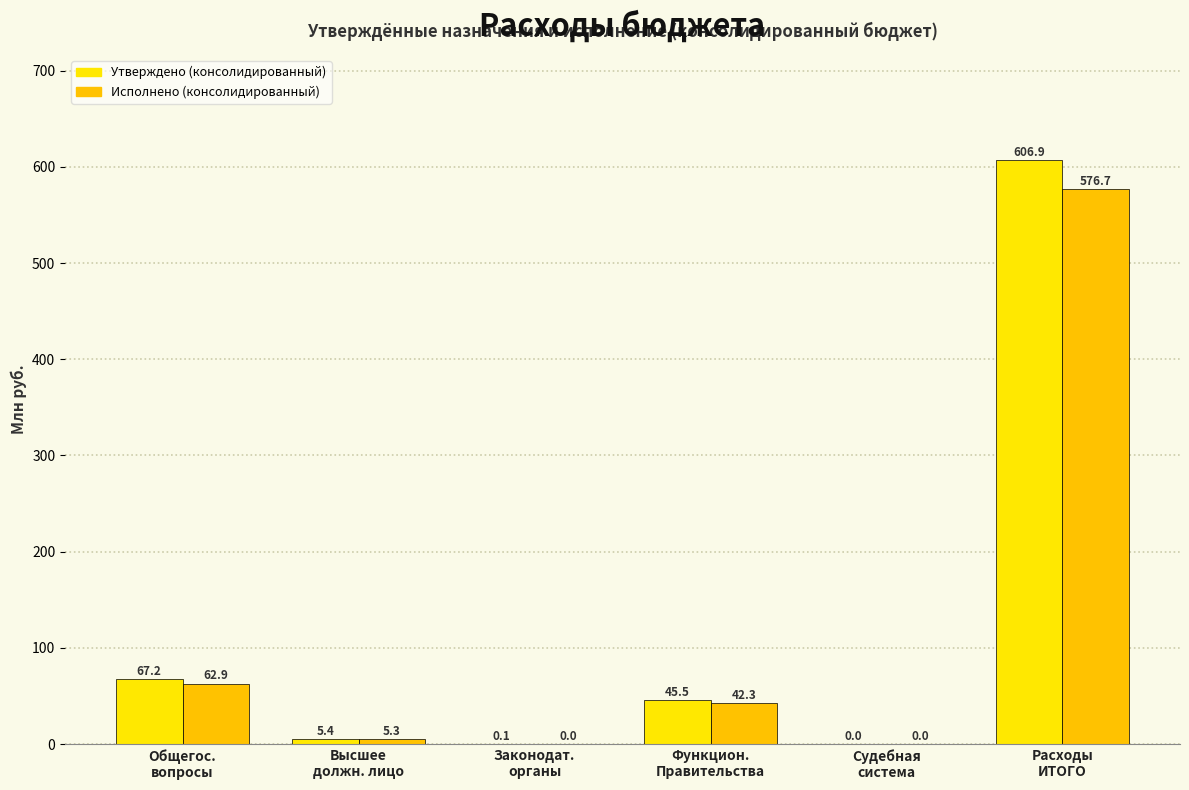

What is the difference between the Утверждено (консолидированный) values at Функцион.
Правительства and Общегос.
вопросы?

21.7